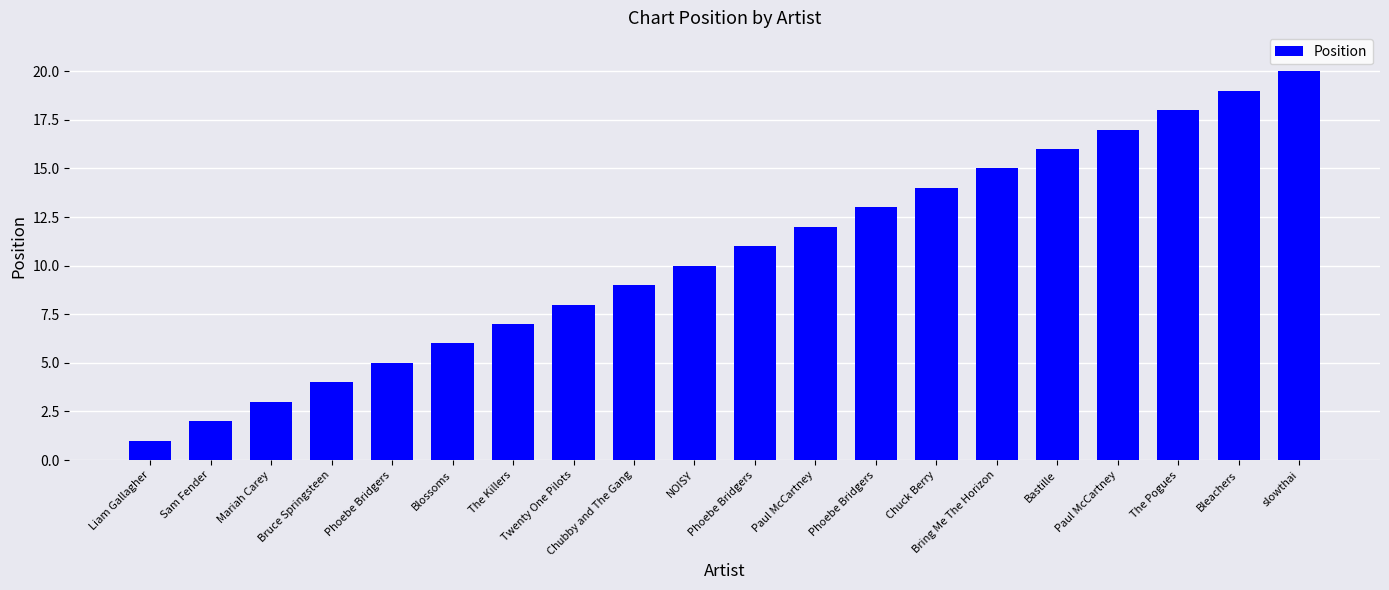

At which label does the data first exceed 11?

Paul McCartney